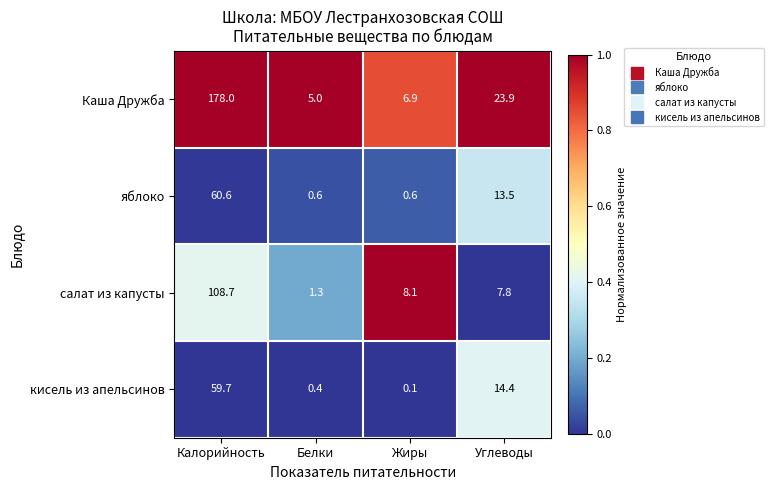

What is the difference between the highest and lowest values at Калорийность?

118.3